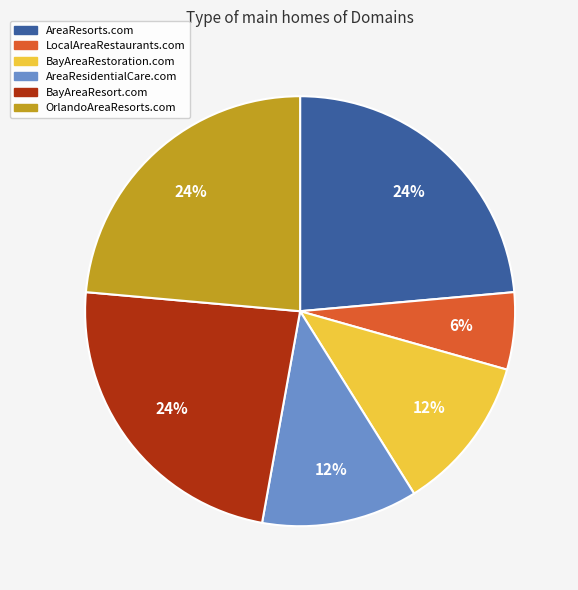

To the nearest percent, what portion does BayAreaRestoration.com represent?

12%